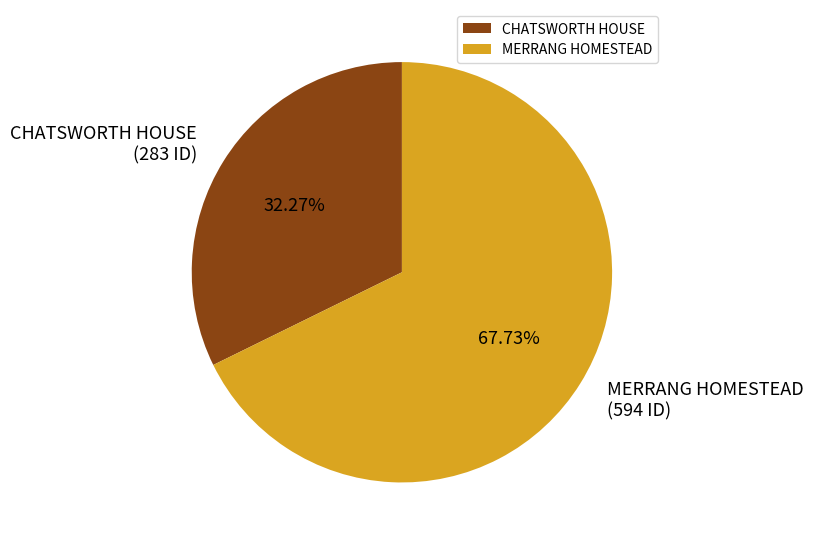

Approximately how many times larger is the value at CHATSWORTH HOUSE compared to MERRANG HOMESTEAD?

0.5